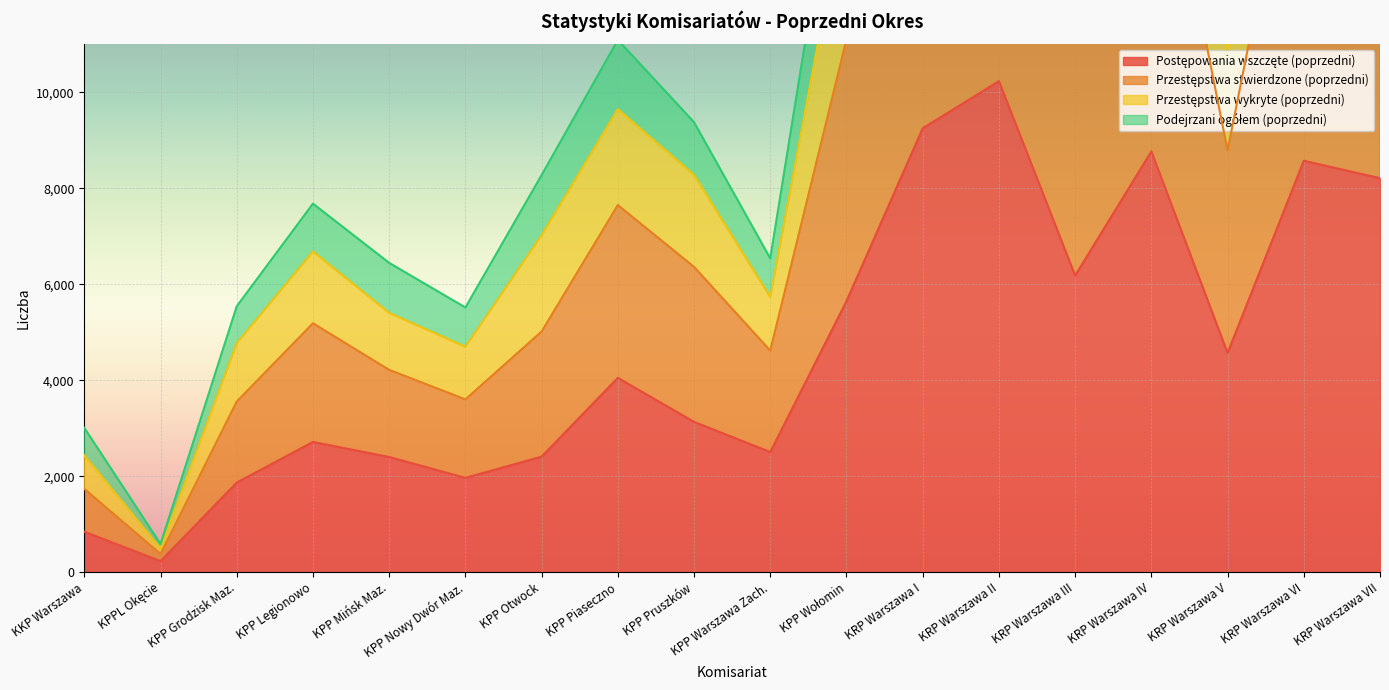

Which category has the highest value in the Przestępstwa wykryte (poprzedni) series?

KRP Warszawa II